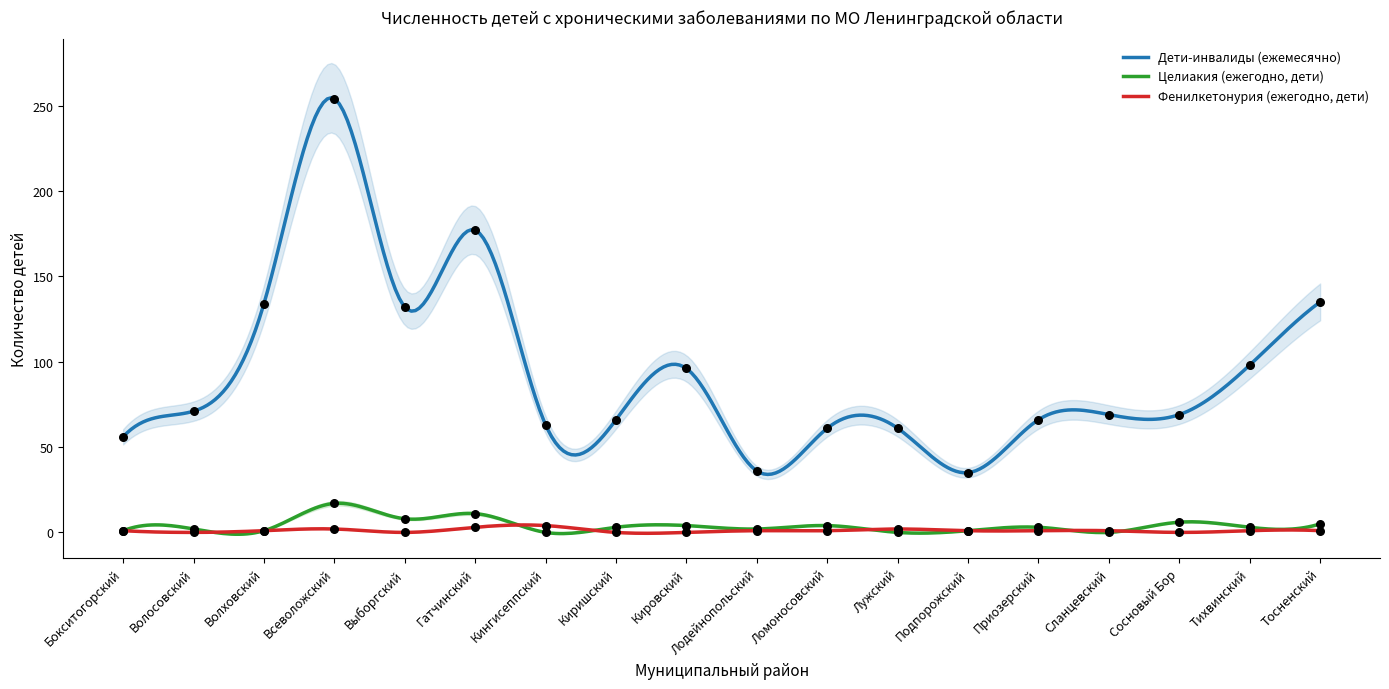

What is the total value across all series at Подпорожский?

37